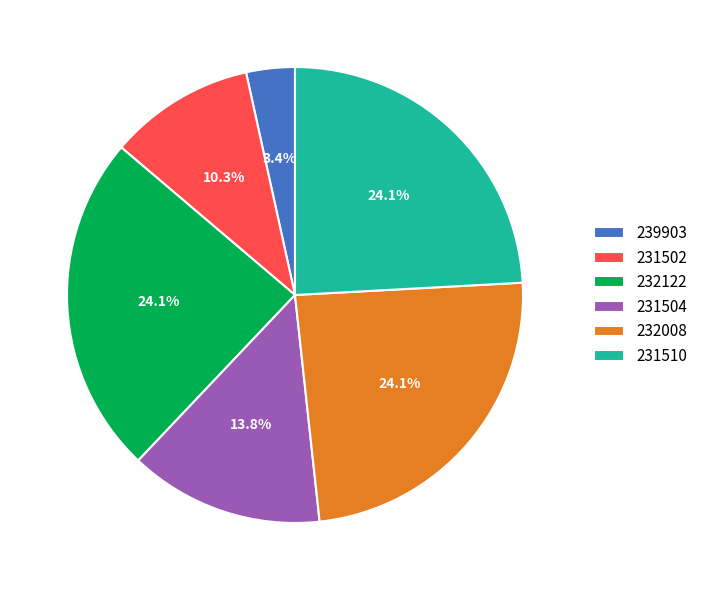

Is there a majority slice in this chart?

No